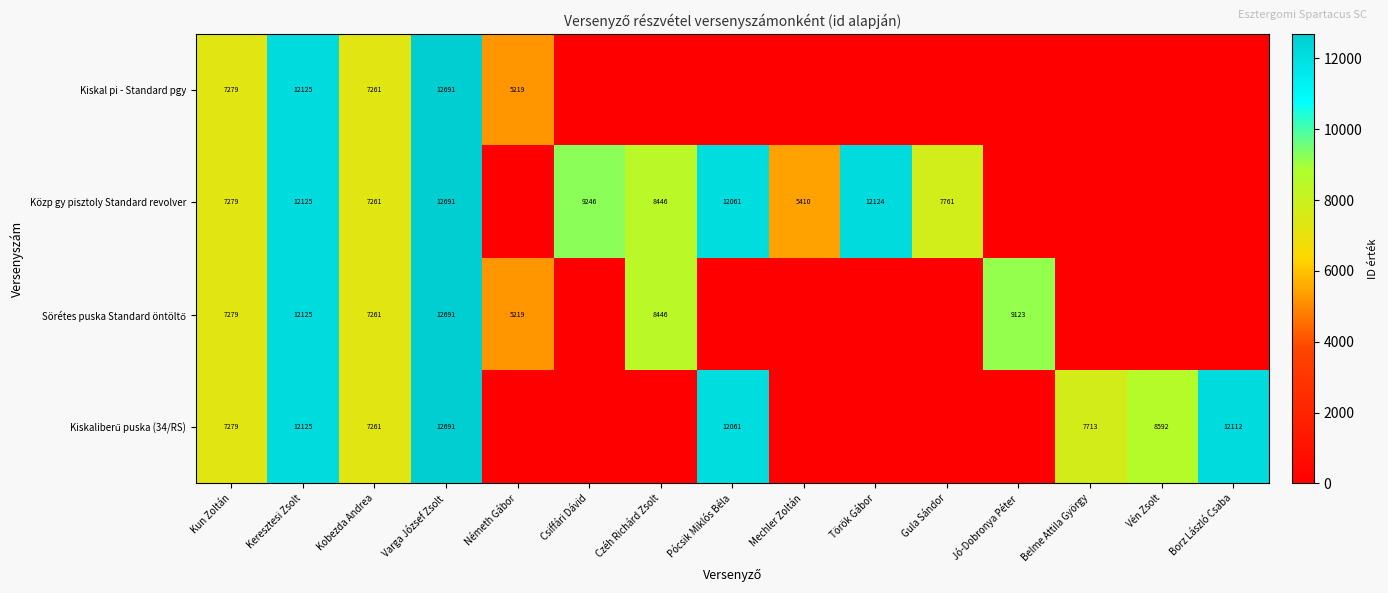

True or false: Közp gy pisztoly Standard revolver has a value of 8446 at Czéh Richárd Zsolt.

True